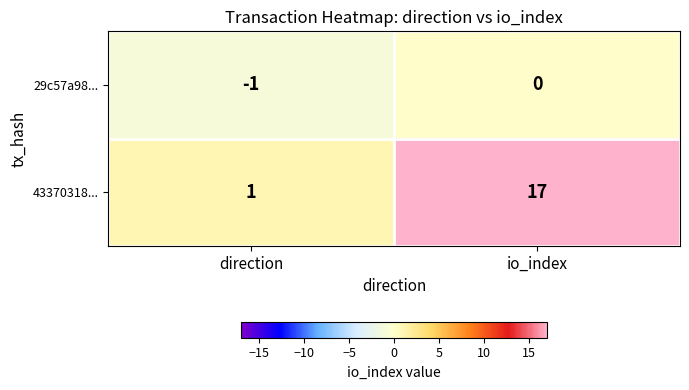

Which series changed the most between direction and io_index?

43370318...